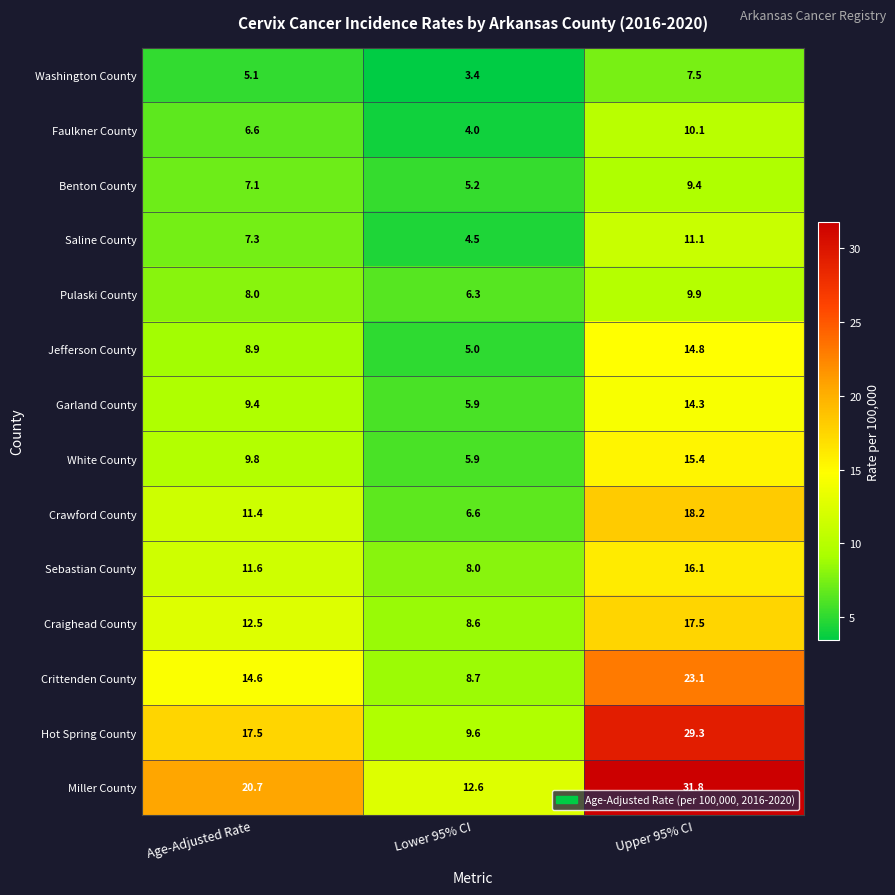

Which series has the largest total across all categories?

Miller County